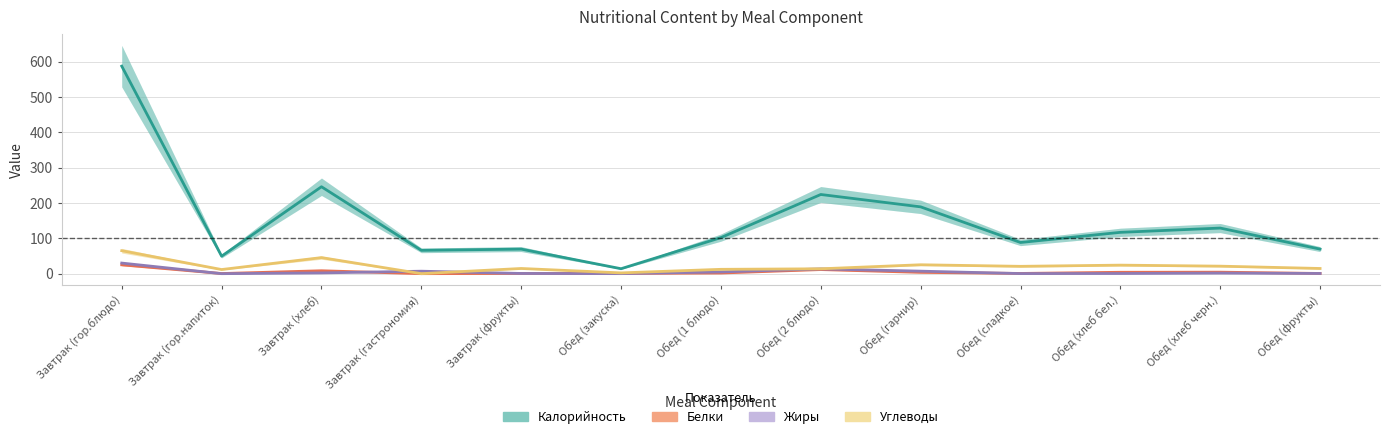

How many interior local peaks does the Белки series have?

3